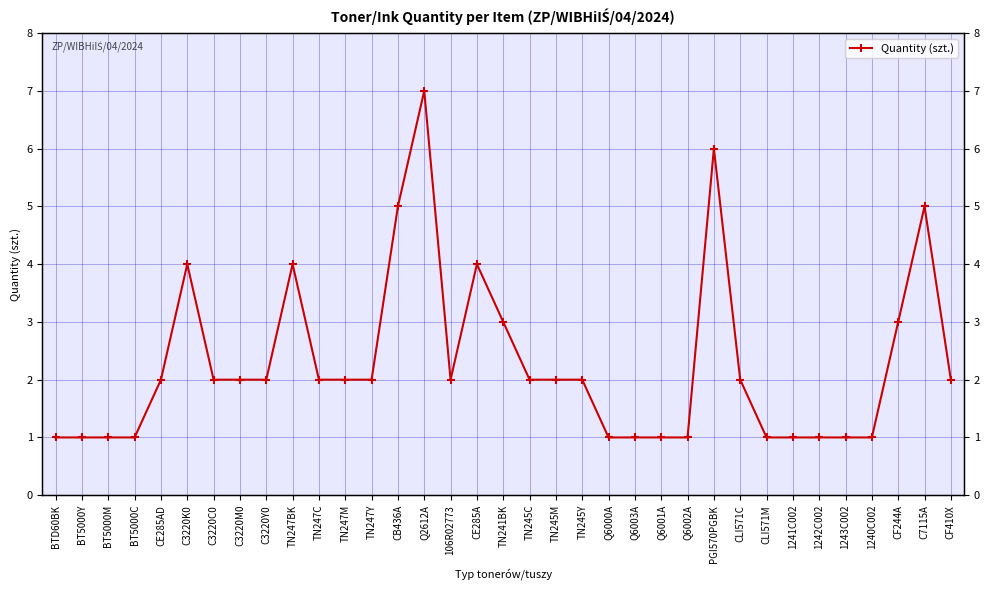

Where does the data first go above 2?

C3220K0